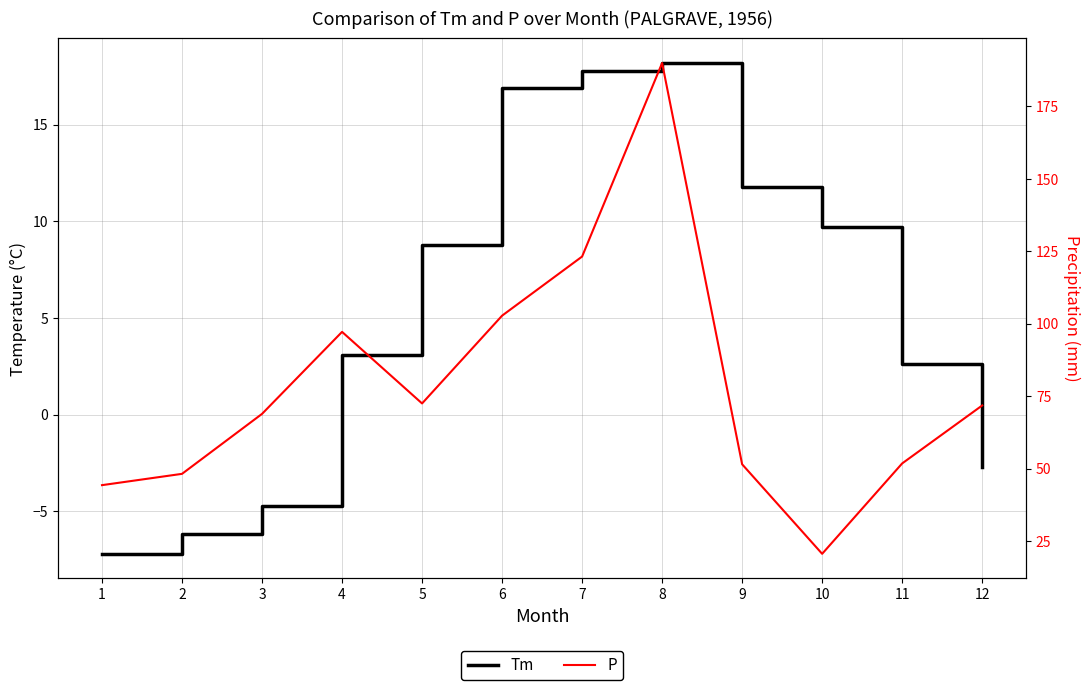

At which category is the sum across all series the highest?

8